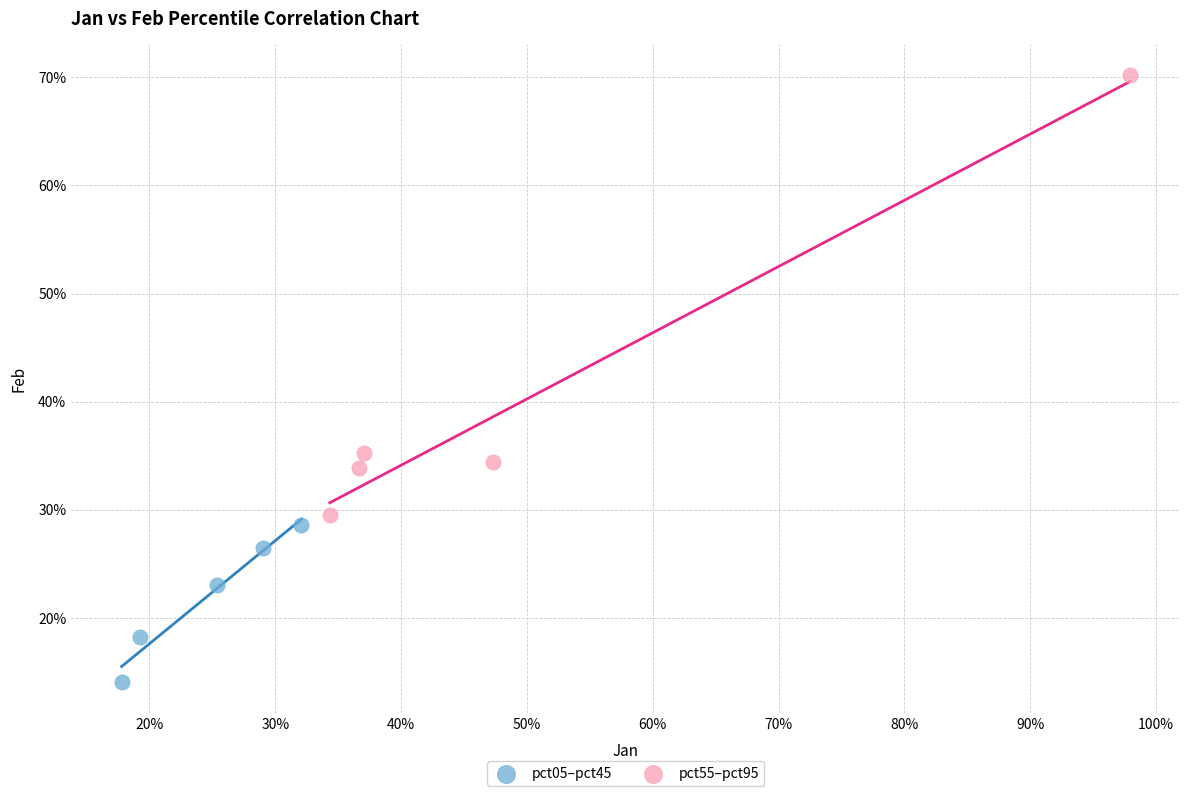

Which series contains the lowest Y value?

pct05–pct45